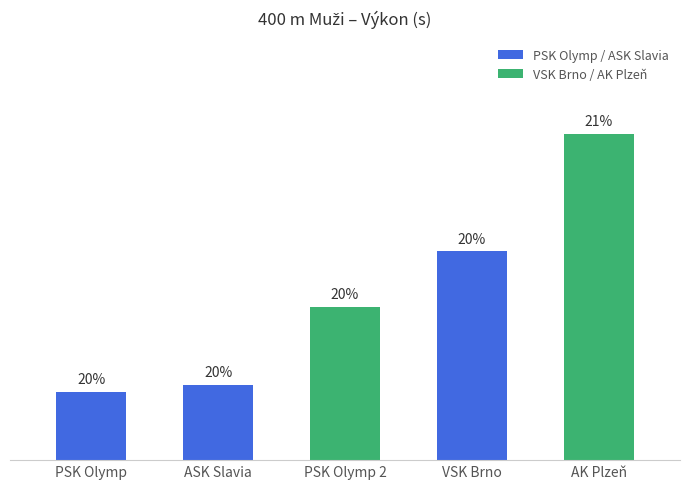

What is the ratio of the value at PSK Olymp Praha, z.s. to the value at ASK Slavia Praha?

1.0